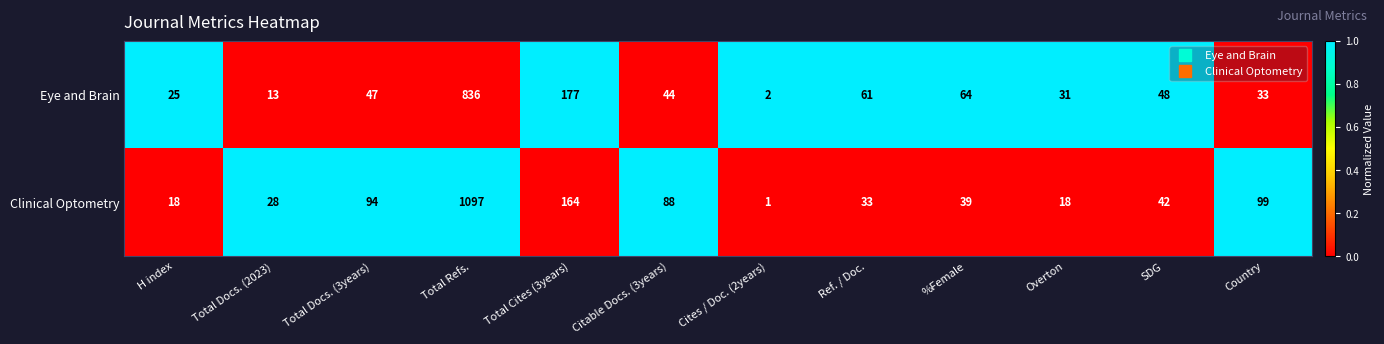

Which series has the largest total across all categories?

Clinical Optometry